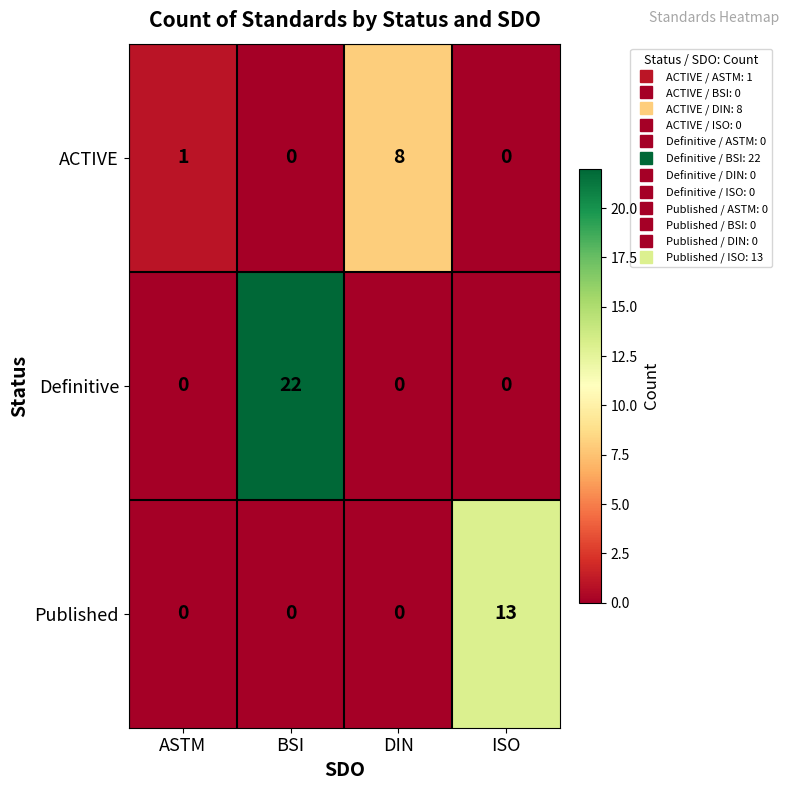

What is the total value across all series at ASTM?

1